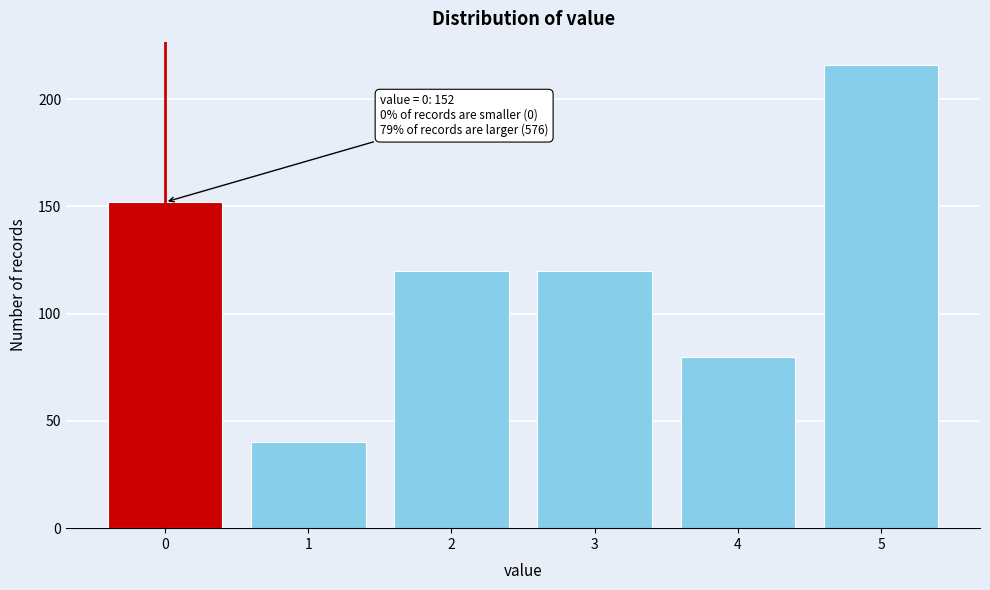

Reading left to right, list all the values displayed in this chart.

152	40	120	120	80	216